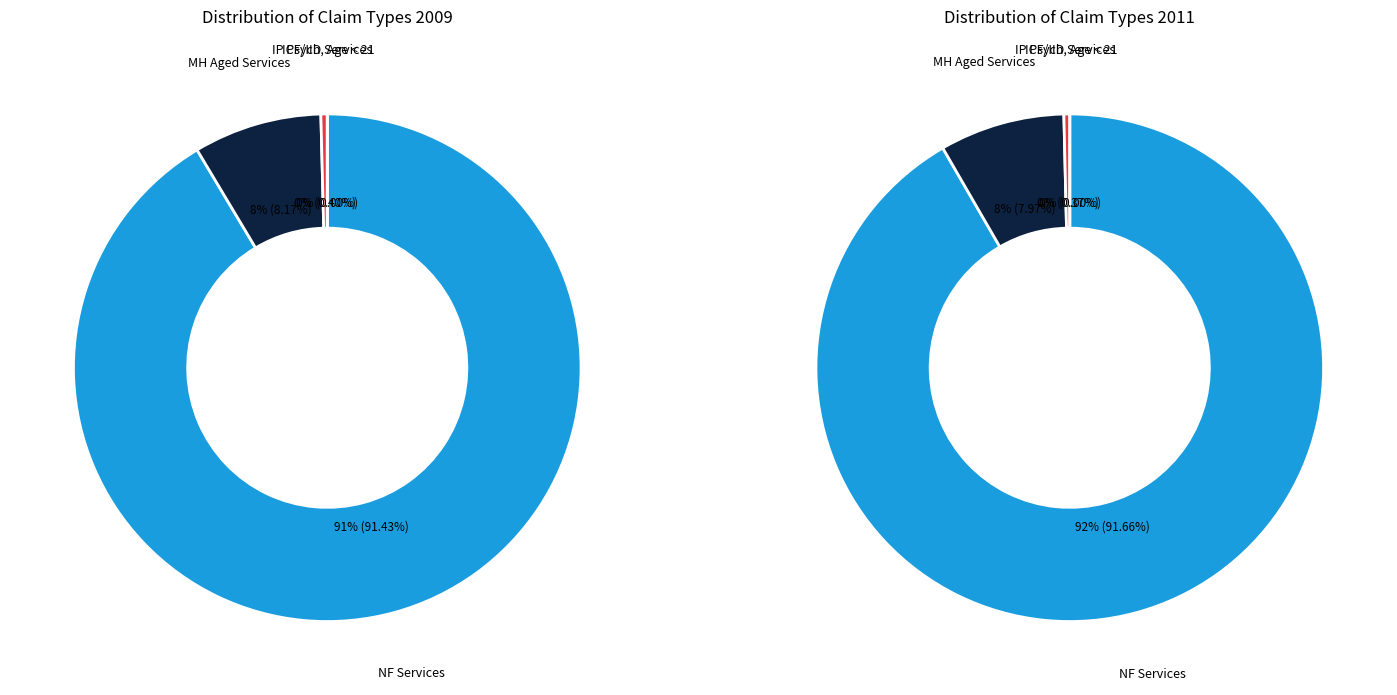

Rank the categories by values_2009 value from highest to lowest.

NF Services, MH Aged Services, IP Psych, Age < 21, ICF/IID Services